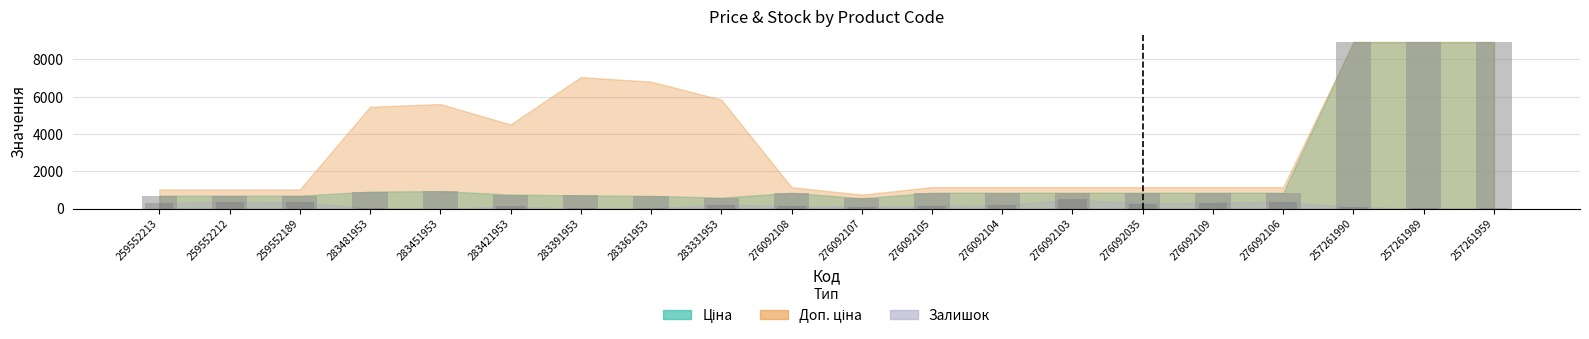

At which label does Ціна reach its minimum?

276092107